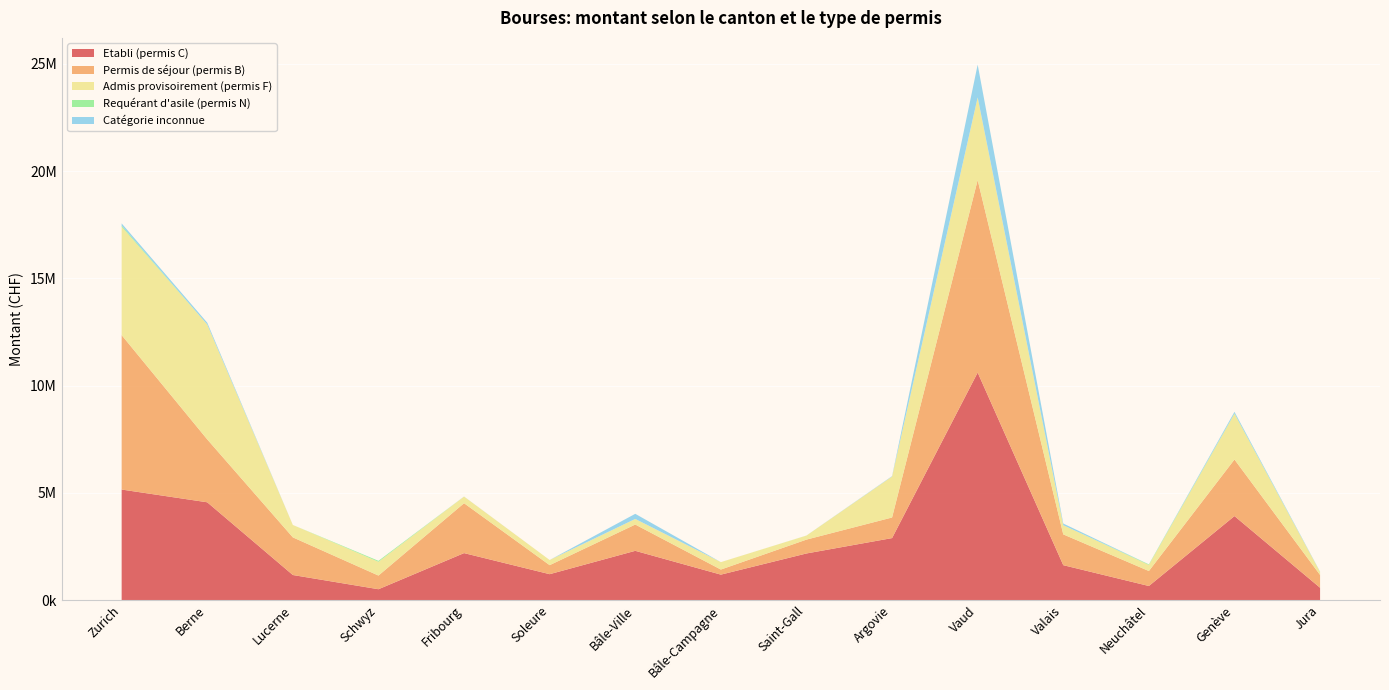

Reading left to right, extract all data points from this chart.

Etabli (permis C): 5150371	4555902	1165450	502608	2187115	1204545	2293316	1183125	2169900	2887266	10605110	1624375	653100	3913602	571575
Permis de séjour (permis B): 7199628	2932365	1754700	637334	2325885	420395	1225571	237135	646850	960487	8975293	1435695	698800	2637823	596890
Admis provisoirement (permis F): 5054714	5356334	578100	641887	310018	239945	260651	345900	185750	1912004	3853806	427150	282075	2131760	140540
Requérant d'asile (permis N): 53500	0	0	44619	0	0	0	0	2800	0	0	0	27200	16000	0
Catégorie inconnue: 99916	84816	0	0	3293	0	239000	0	0	17000	1526550	78300	0	74247	13550